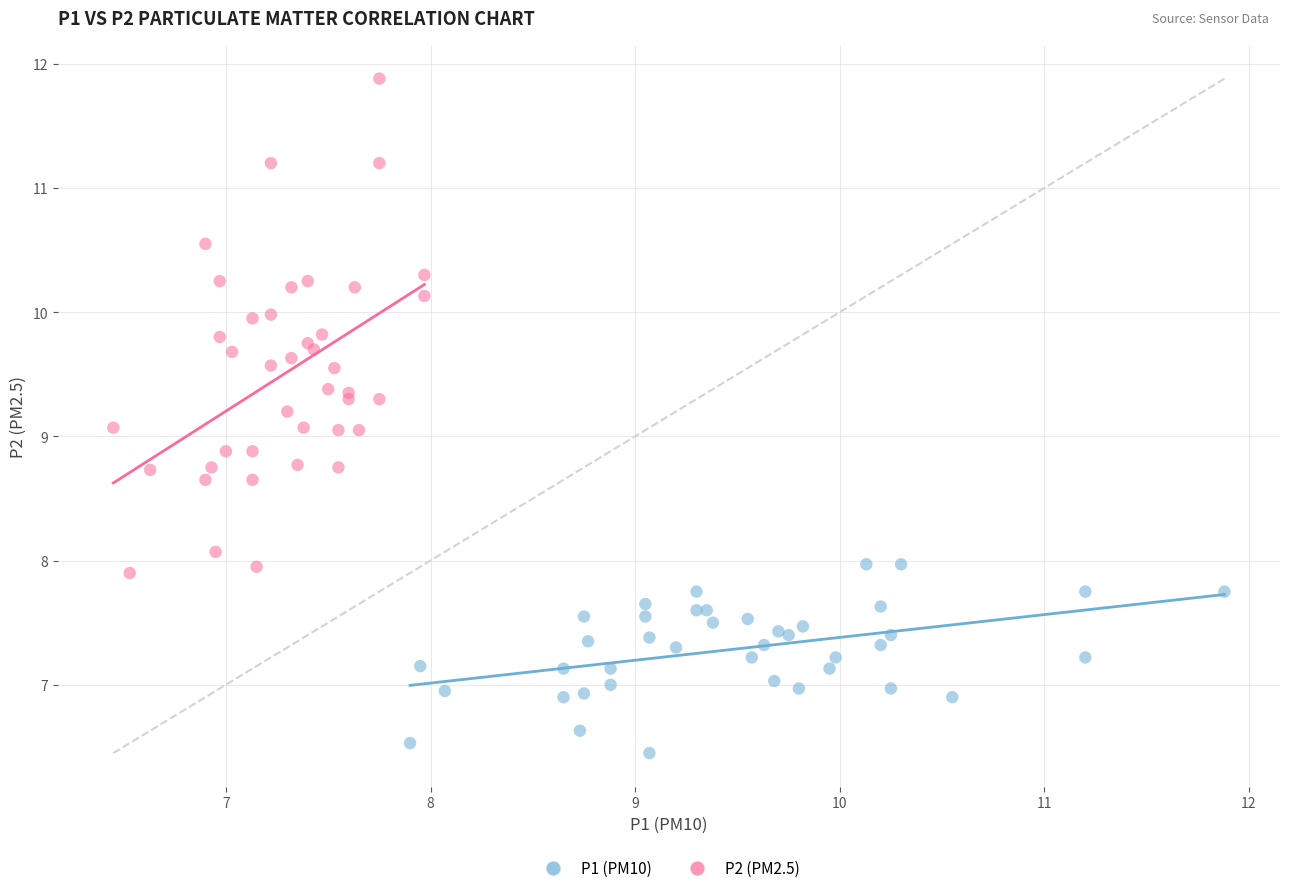

Which series has the largest Y range (max minus min)?

P2 (PM2.5)